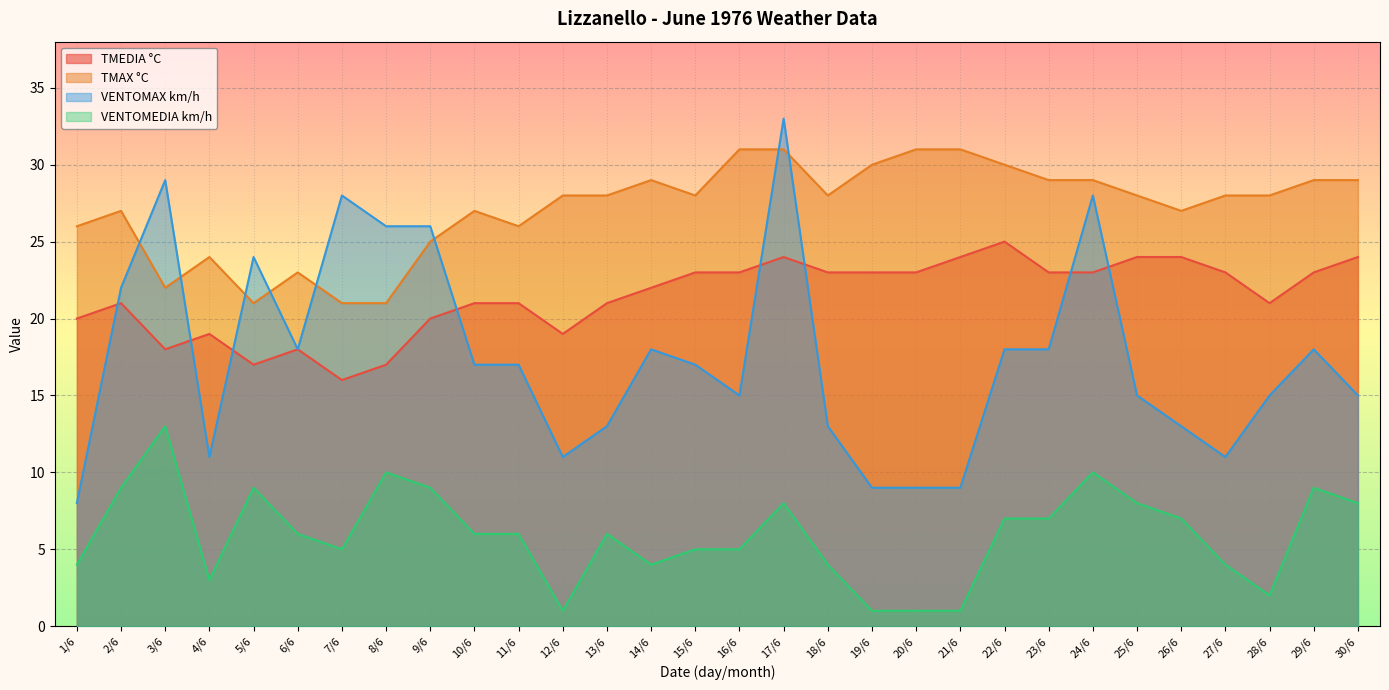

How many values in the TMAX °C series exceed 28?

11